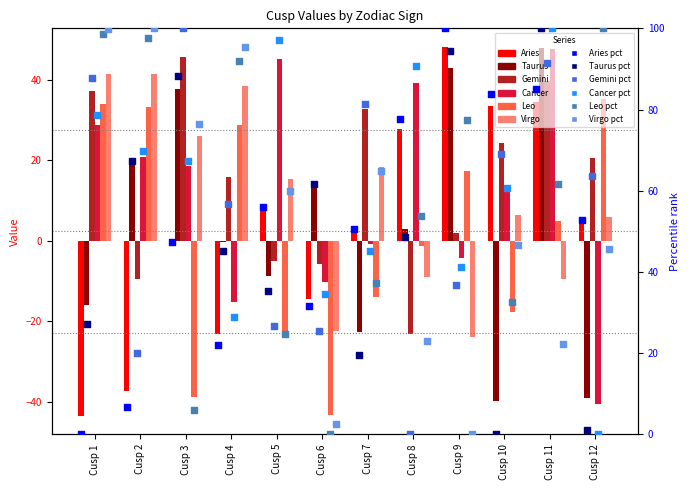

At which category is the sum across all series the highest?

Cusp 11